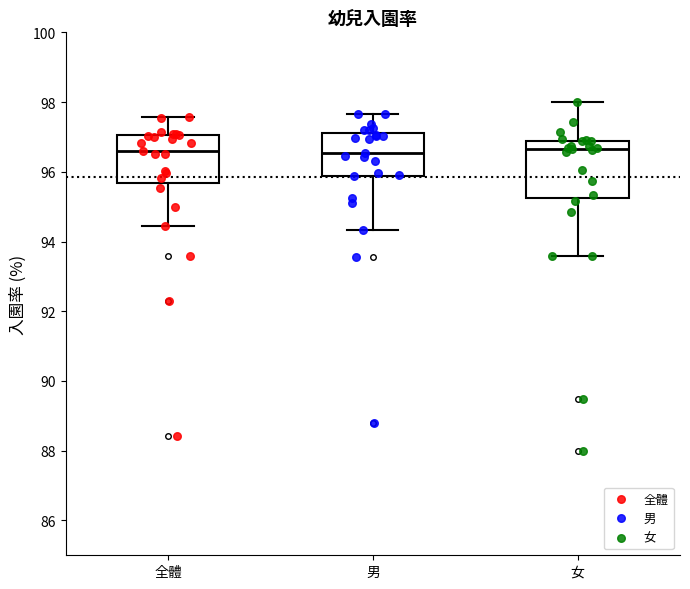

Where does the median line of the box for 全體 sit on the y-axis? The values are not printed on the chart, so give them approximately, as read against the axis.

96.6